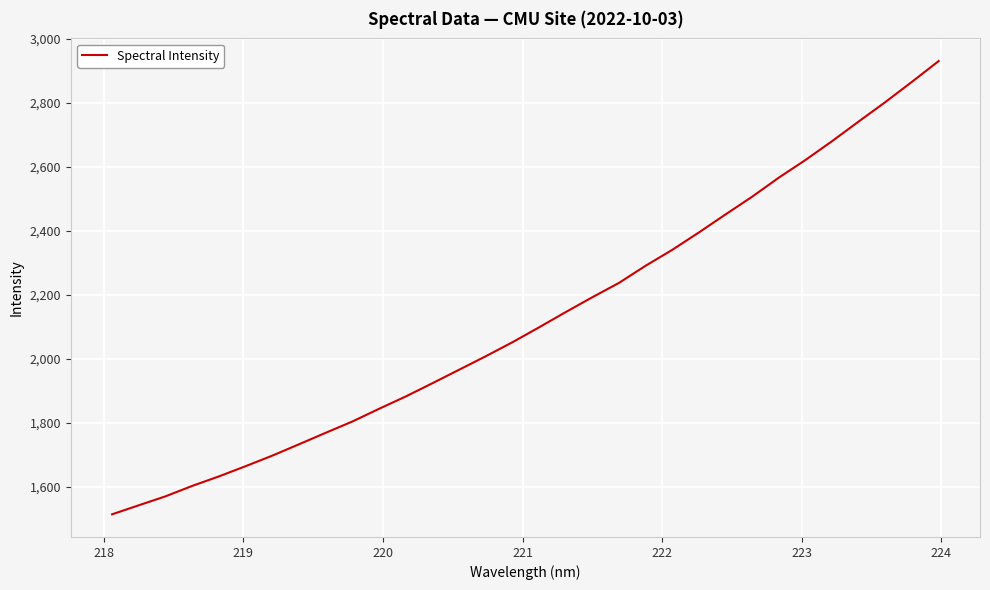

What is the difference between the maximum and minimum values?

1416.1